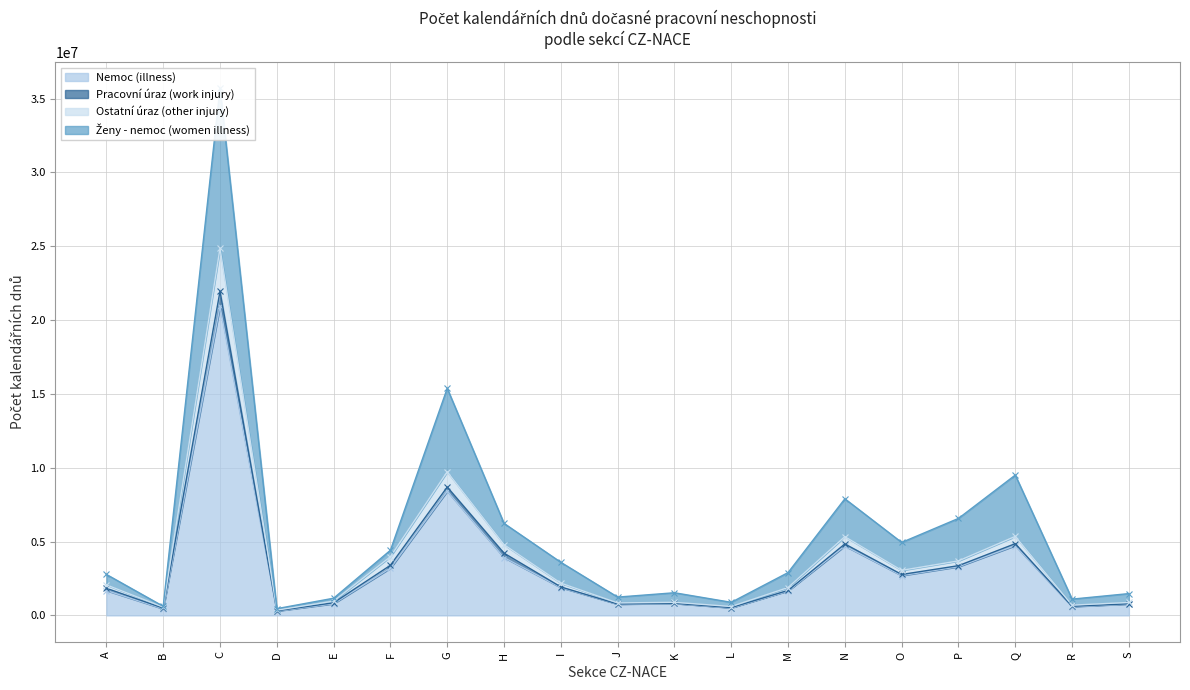

Where does the Ženy - nemoc (women illness) series first go above 2897891?

C